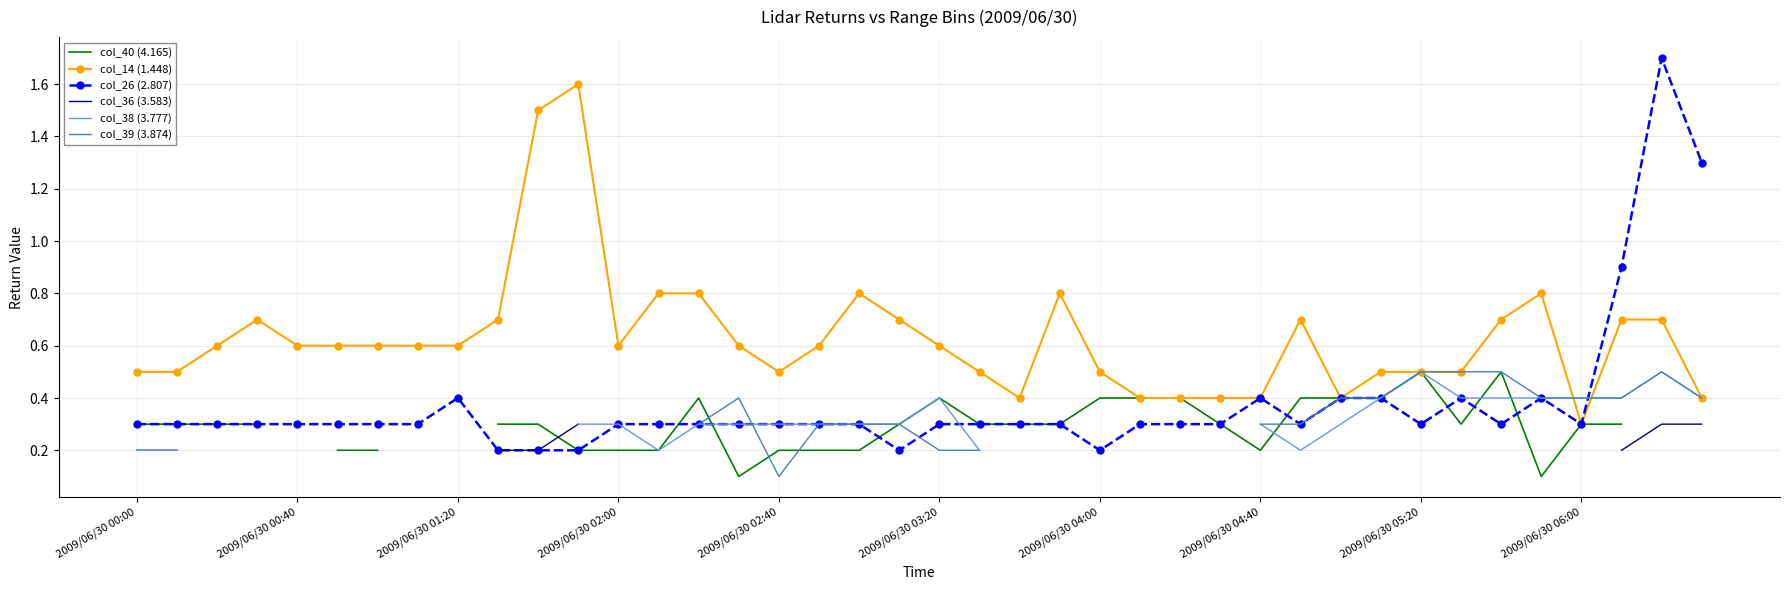

Where do col_40 (4.165) and col_36 (3.583) first cross each other?

10 and 11